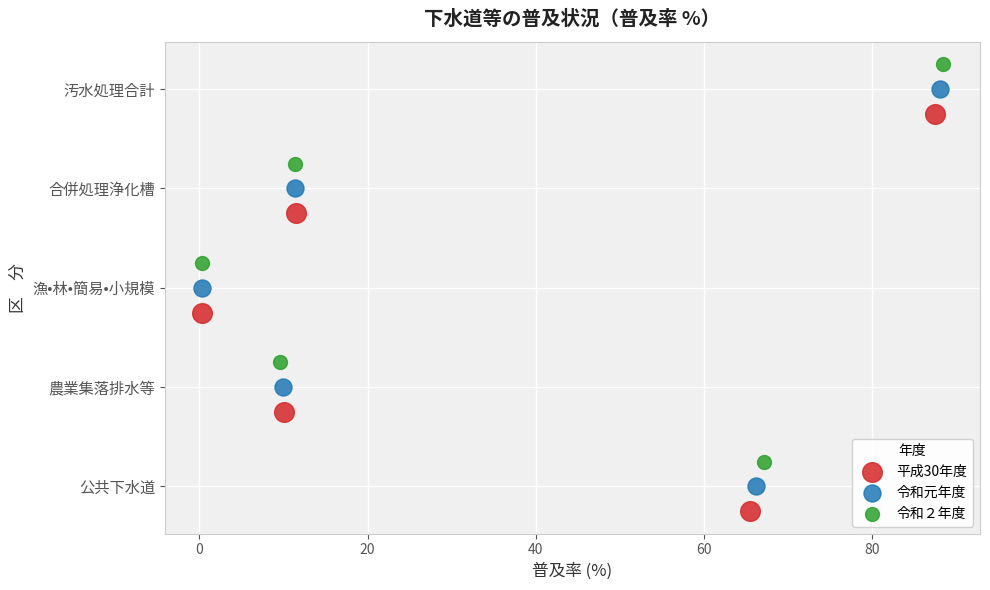

Which series contains the highest Y value?

令和２年度